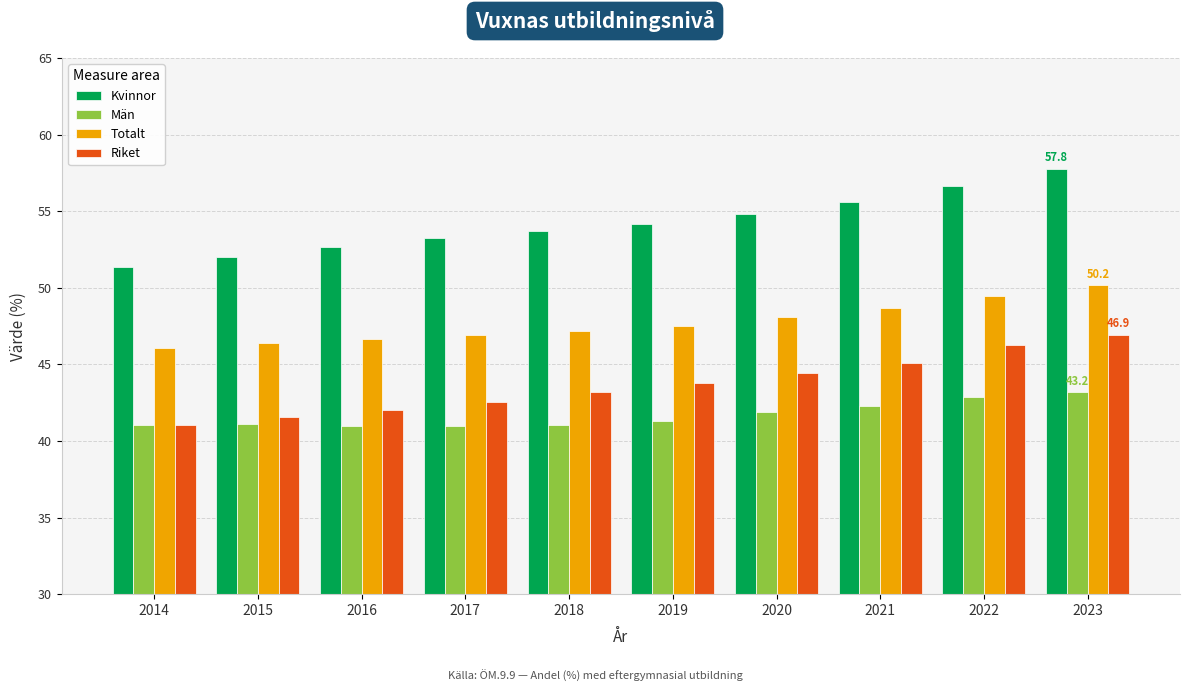

Rank the series at 2021 from highest to lowest value.

Kvinnor, Totalt, Riket, Män